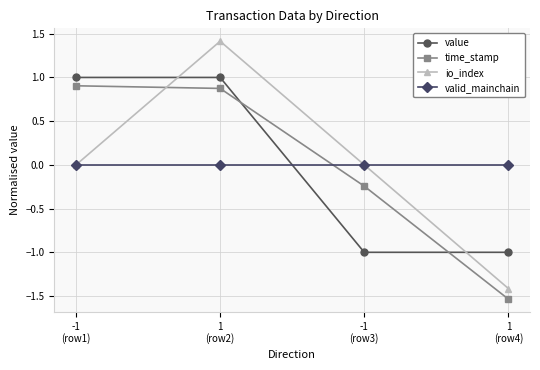

Is it true that io_index equals 1.6 at -1
(row1)?

False